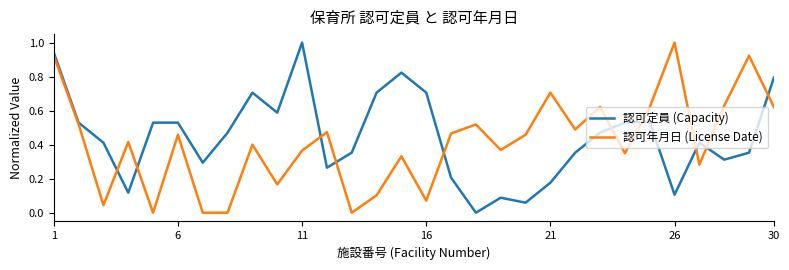

What is the greatest value displayed?

1.0